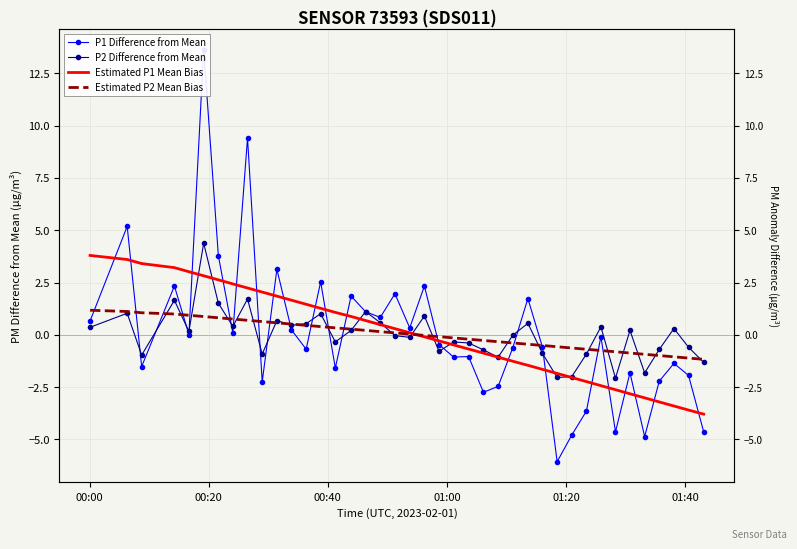

How many data points in Estimated P2 Mean Bias are less than 0?

20